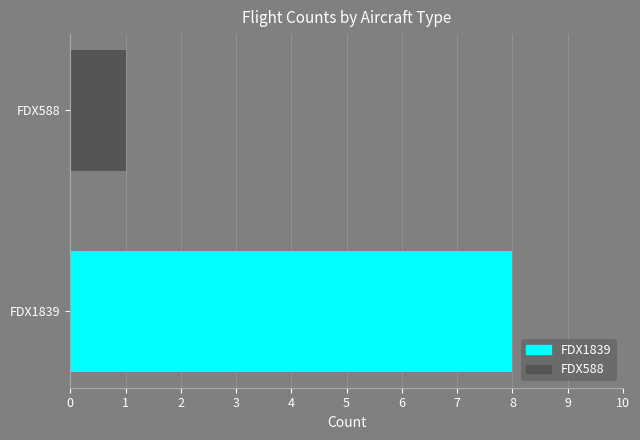

Between FDX588 and FDX1839, which is larger?

FDX1839